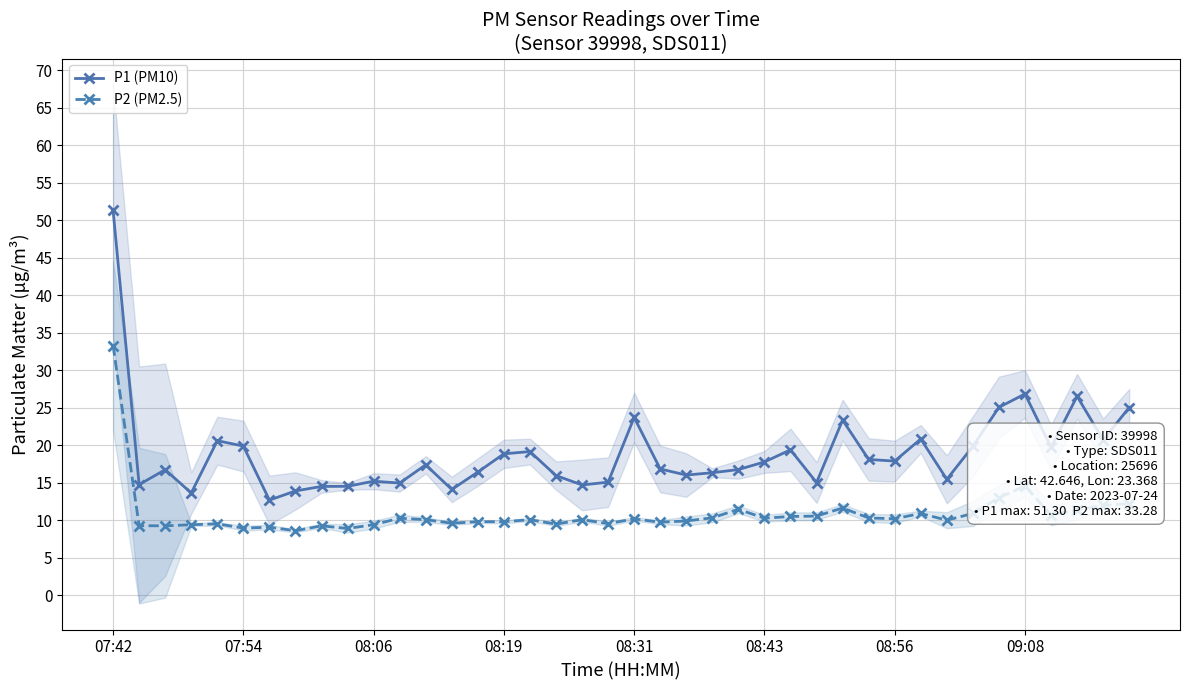

True or false: P2 (PM2.5) and P1 (PM10) cross at least once.

False